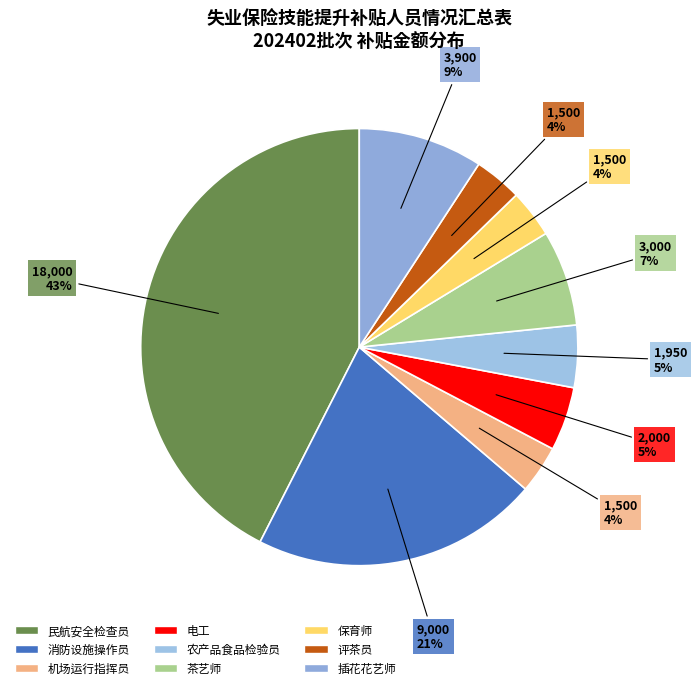

What is the largest slice in the pie chart?

民航安全检查员